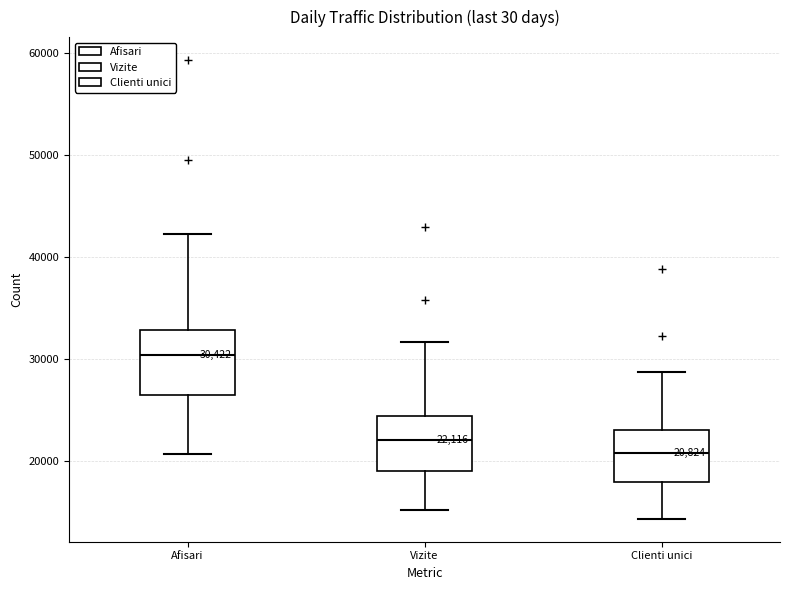

Which box is the tallest, from its lower edge to its upper edge?

Afisari